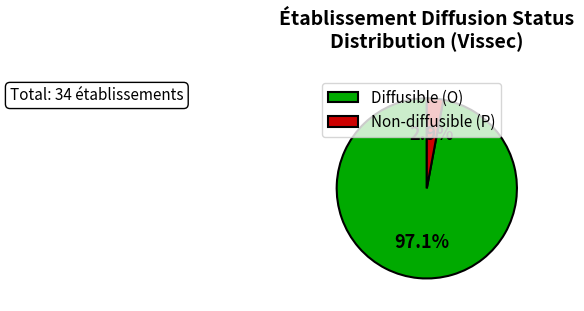

Rank the categories by value from highest to lowest.

Diffusible (O), Non-diffusible (P)